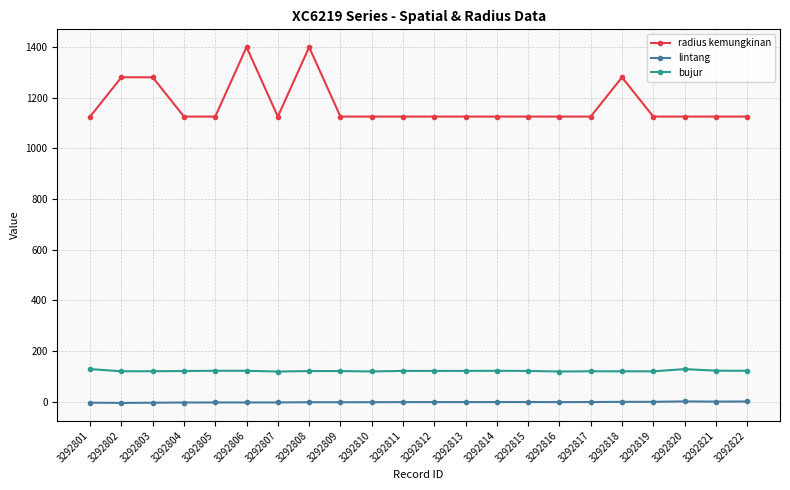

The value of bujur at 3292810 is 170.4. True or false?

False